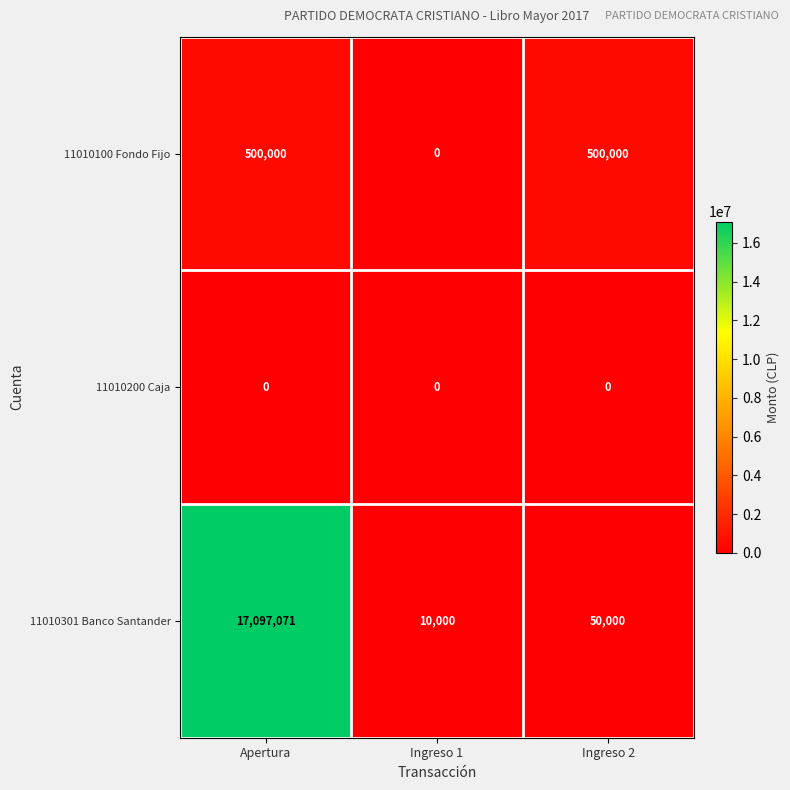

Which series has the largest total across all categories?

11010301 Banco Santander